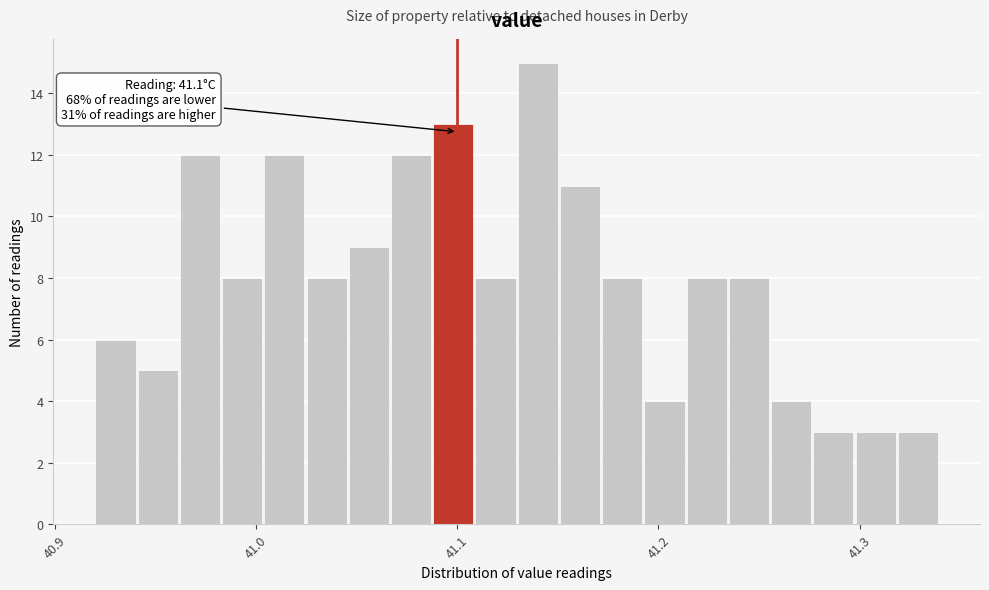

Read against the x-axis, roughly where is the centre of the tallest bar?

41.14